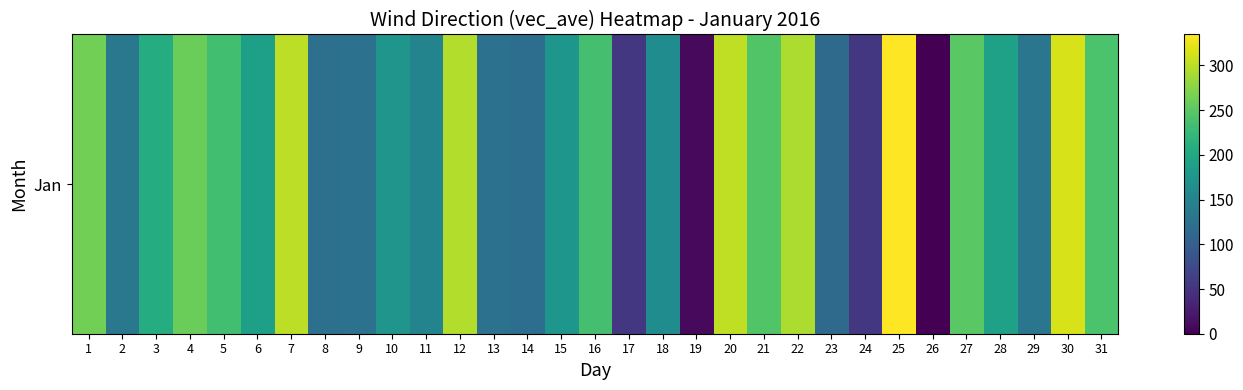

Rank the categories by value from lowest to highest.

26, 19, 17, 24, 23, 14, 8, 13, 9, 29, 2, 11, 18, 10, 15, 6, 28, 3, 5, 16, 31, 21, 27, 4, 1, 22, 12, 7, 20, 30, 25